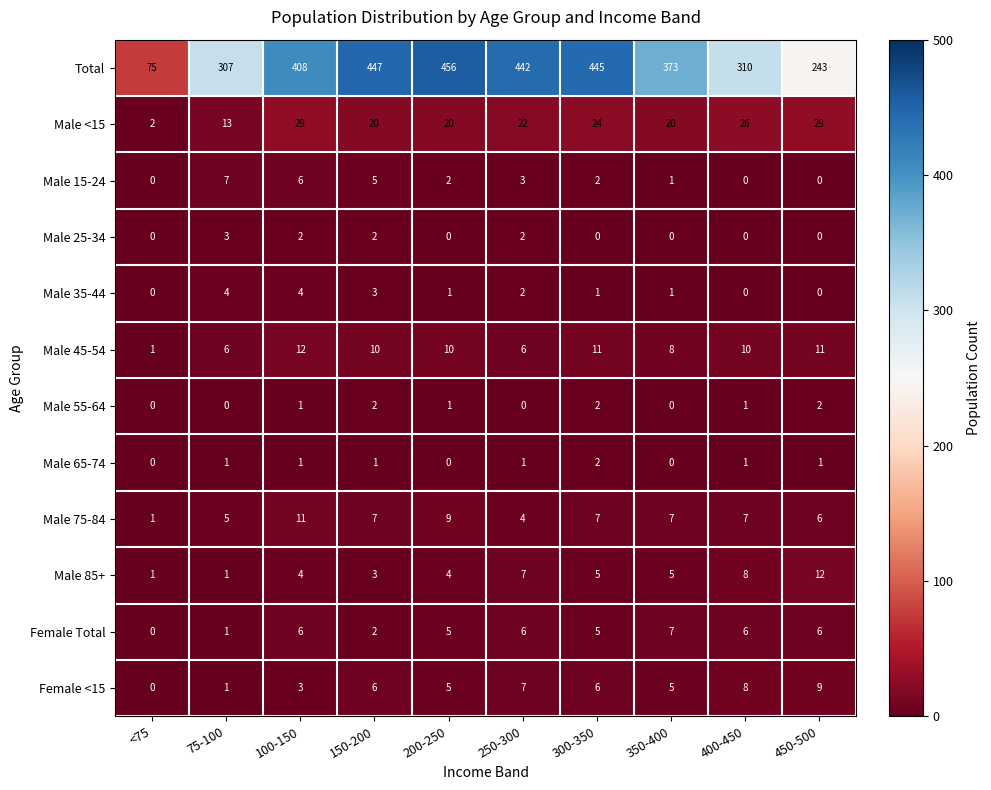

How many series are shown in this chart?

12